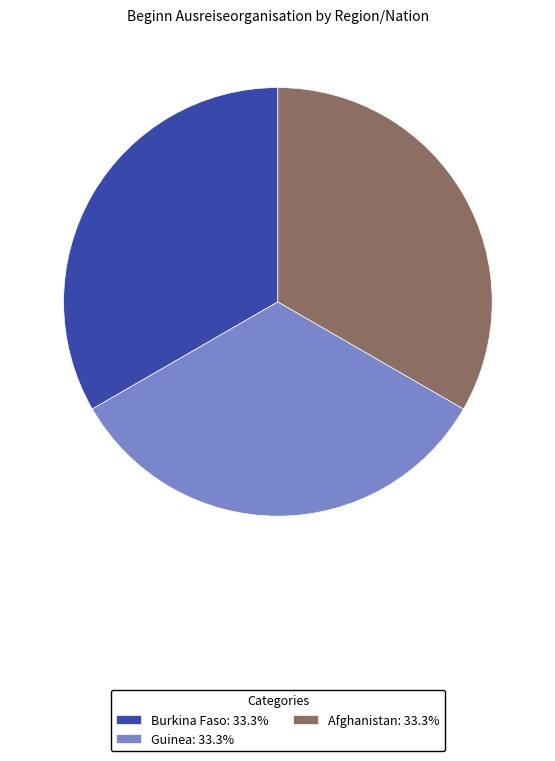

How many segments does this pie chart have?

3